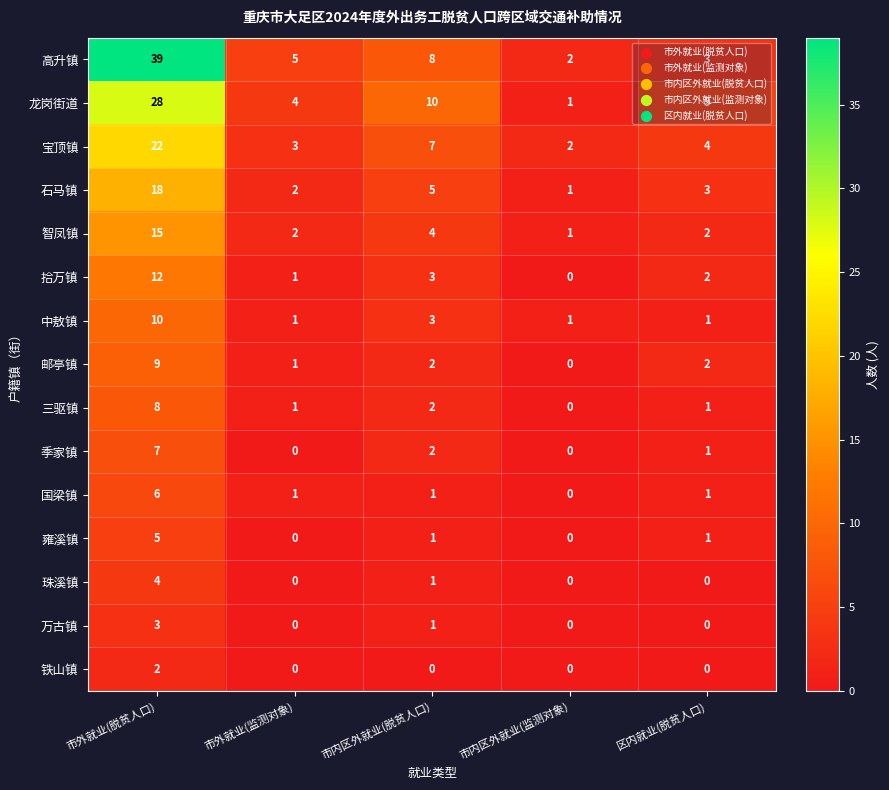

How many values in the 石马镇 series are below 3?

2